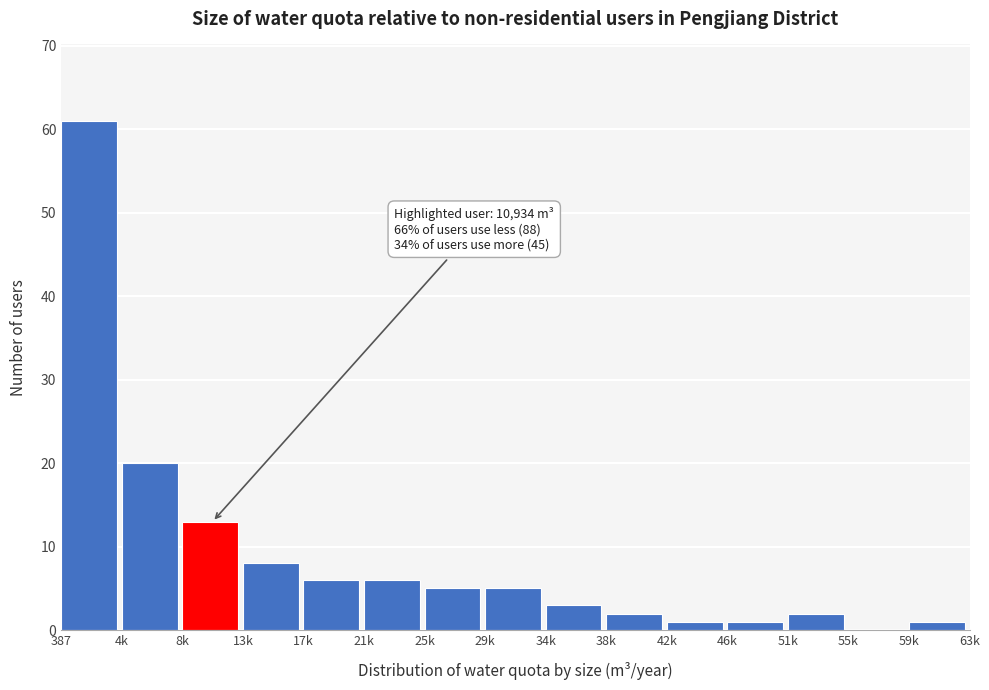

Reading left to right, what are all the values shown in this chart?

387=61	4k=20	8k=13	13k=8	17k=6	21k=6	25k=5	29k=5	34k=3	38k=2	42k=1	46k=1	51k=2	55k=0	59k=1